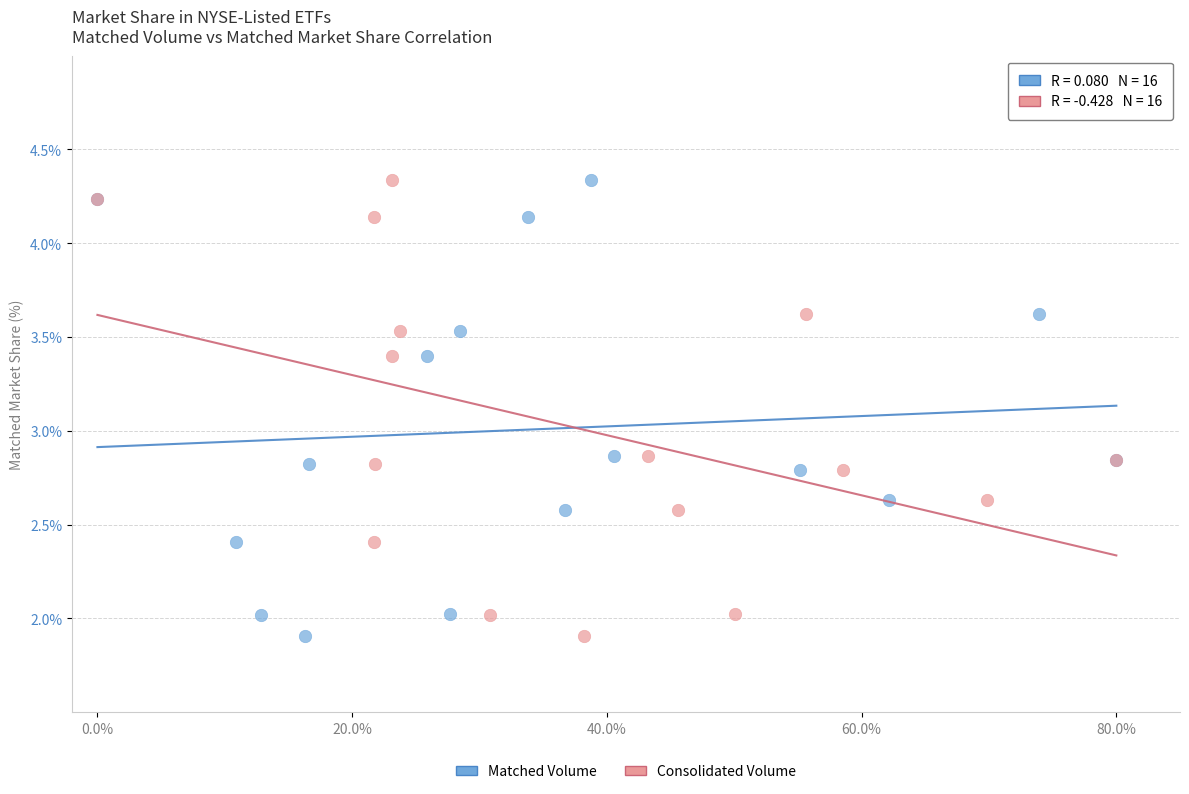

What are all the series names shown in the legend?

Matched Volume, Consolidated Volume